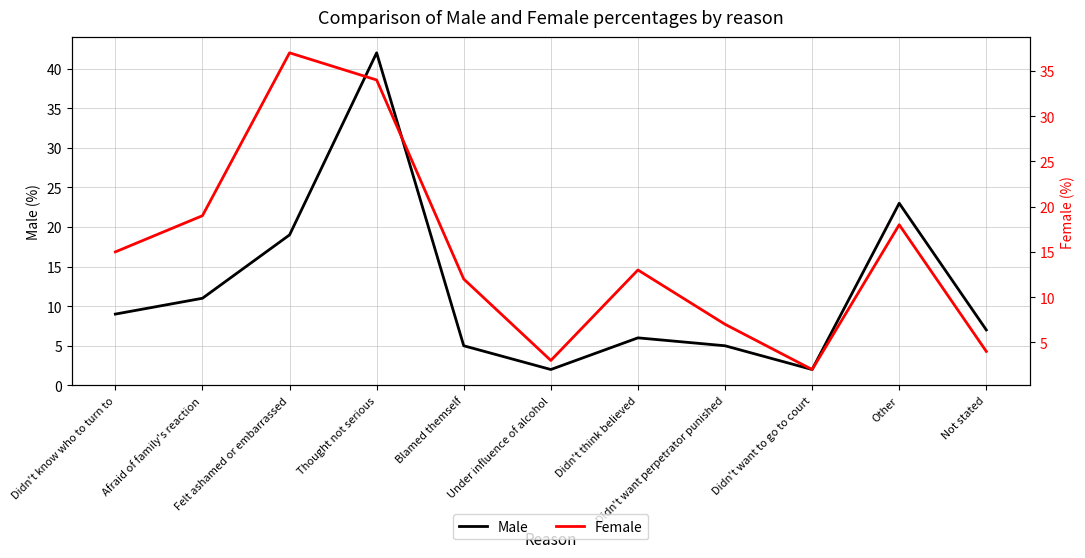

Is it true that Male equals 3 at Blamed themself?

False